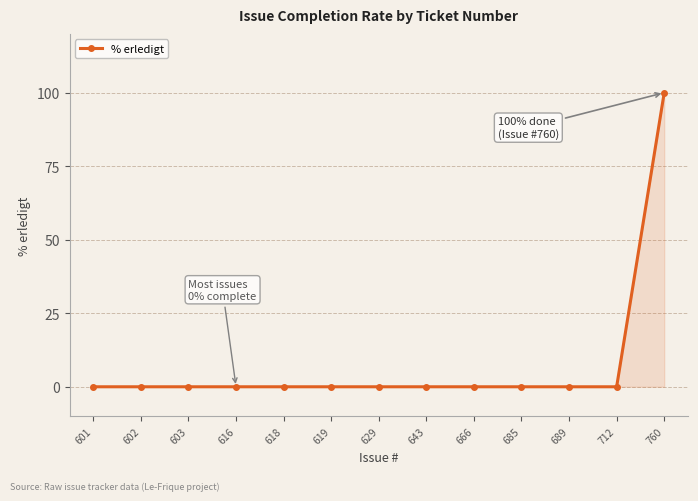

Reading left to right, transcribe all the data shown in this chart.

0	0	0	0	0	0	0	0	0	0	0	0	100